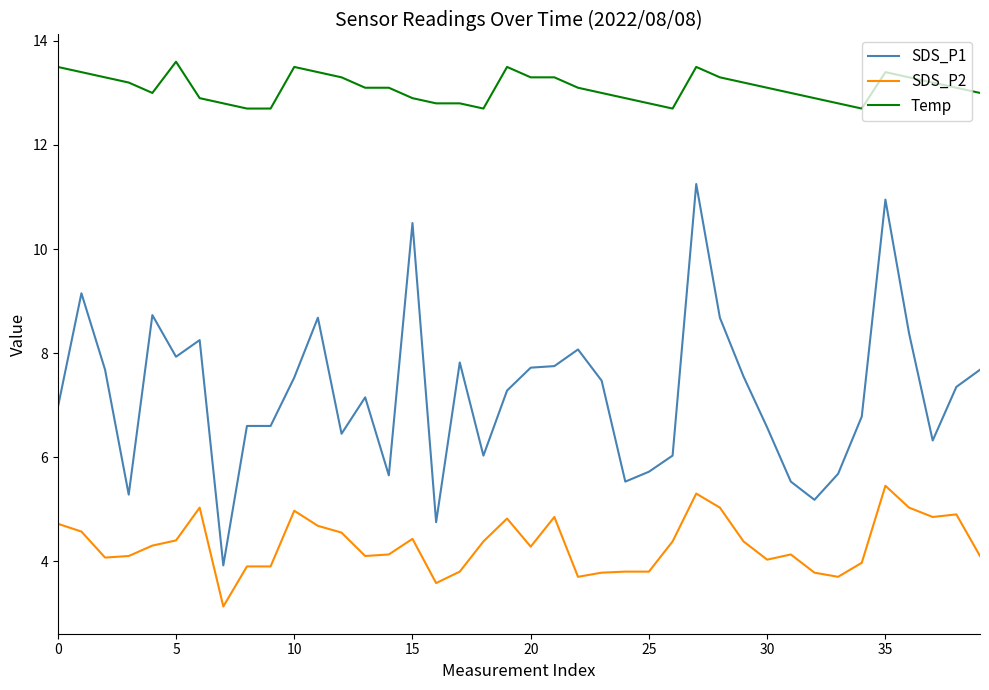

Does the chart have visible grid lines?

No